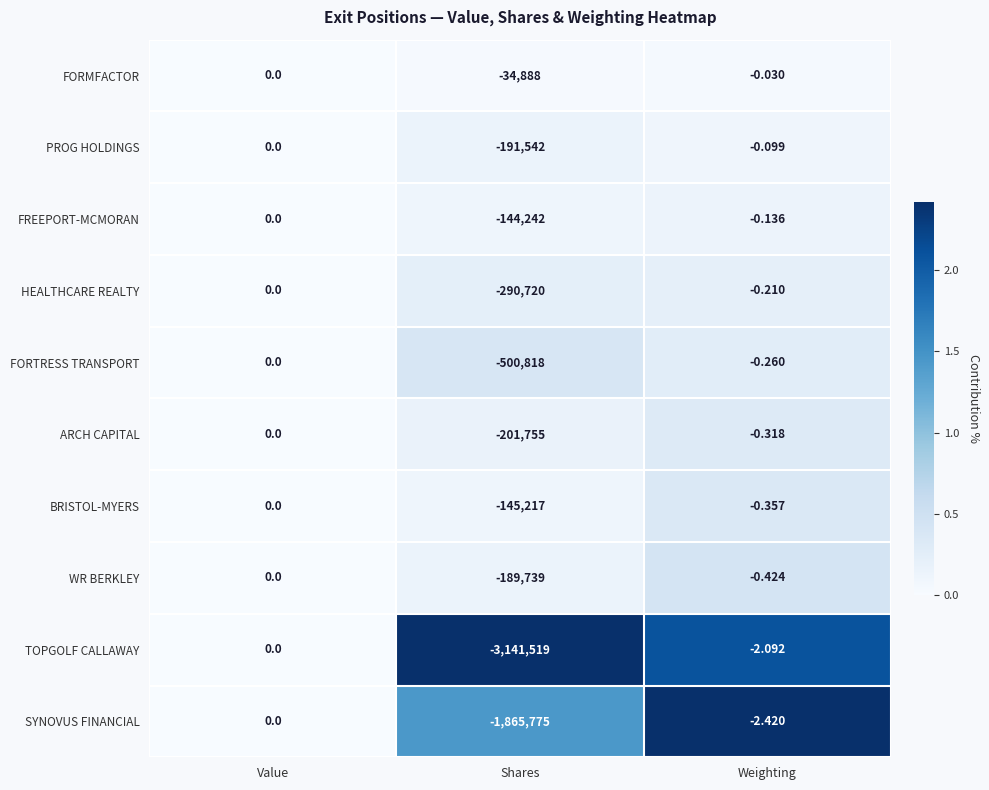

Which series has the largest range (max minus min)?

TOPGOLF CALLAWAY